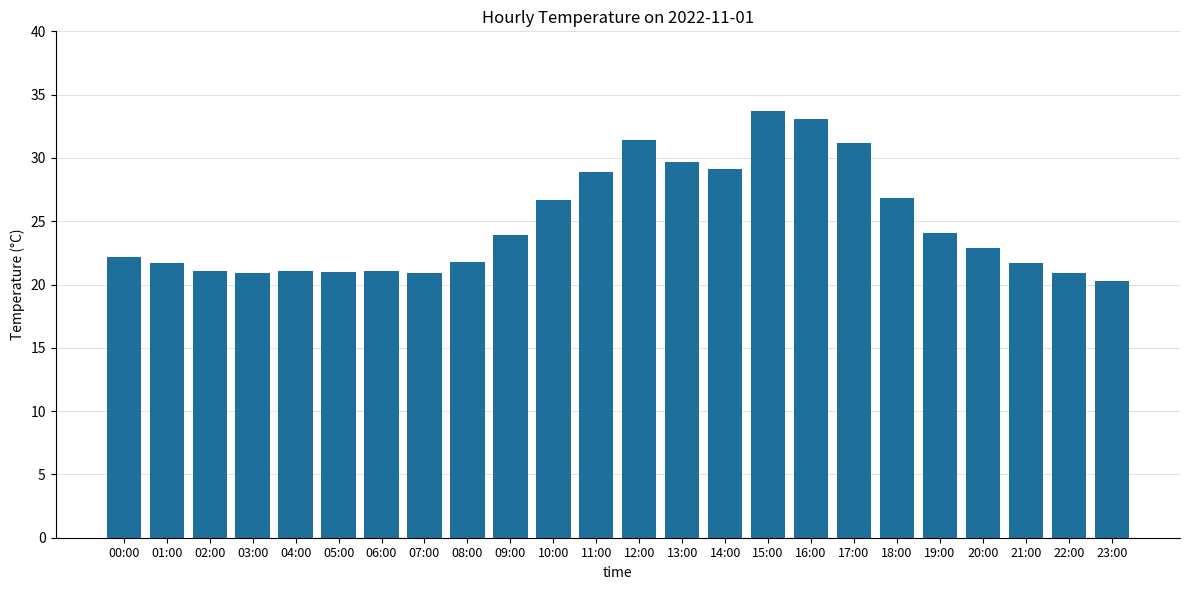

What is the greatest value displayed?

33.7